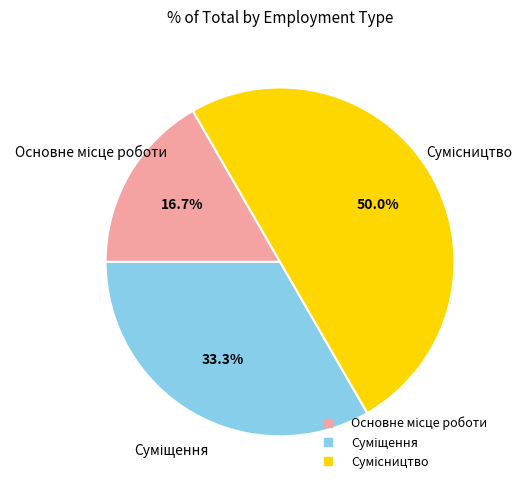

Count the number of slices in the pie.

3